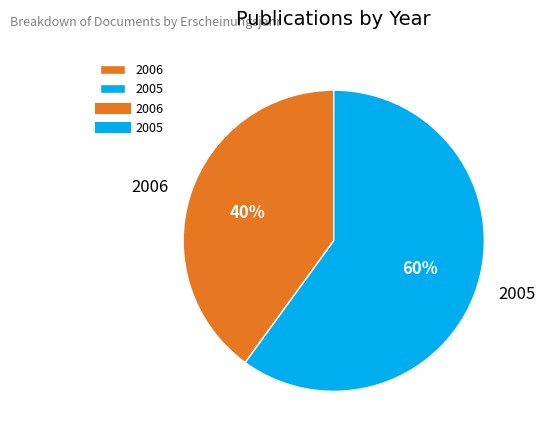

Which slice is the largest?

2005